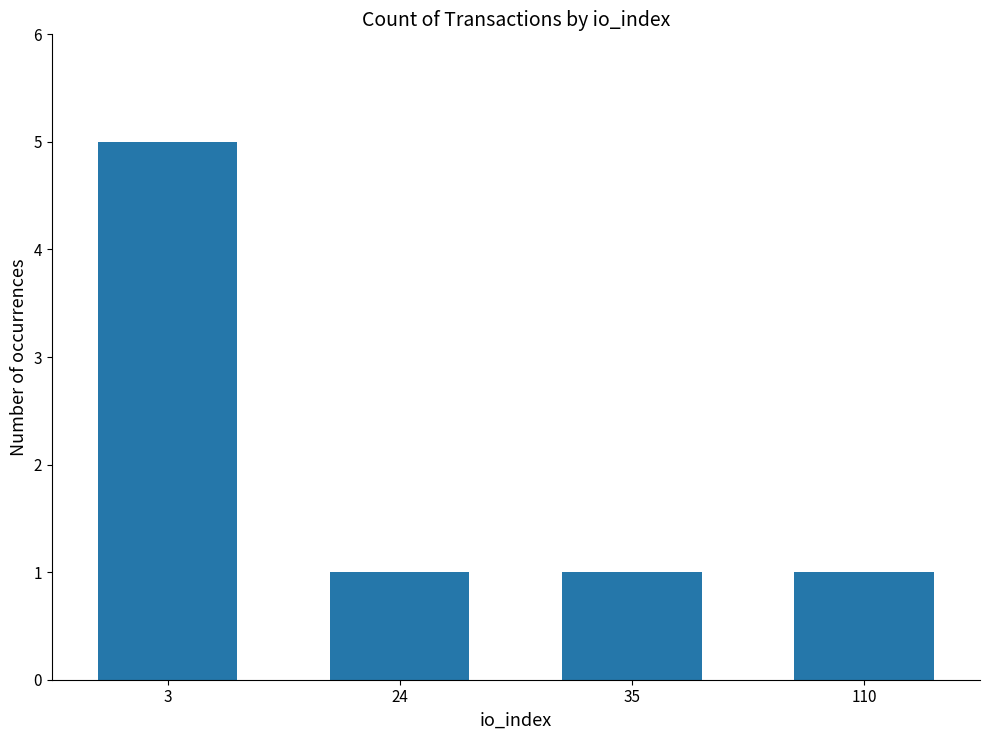

What is the sum of the values at 3 and 110?

6